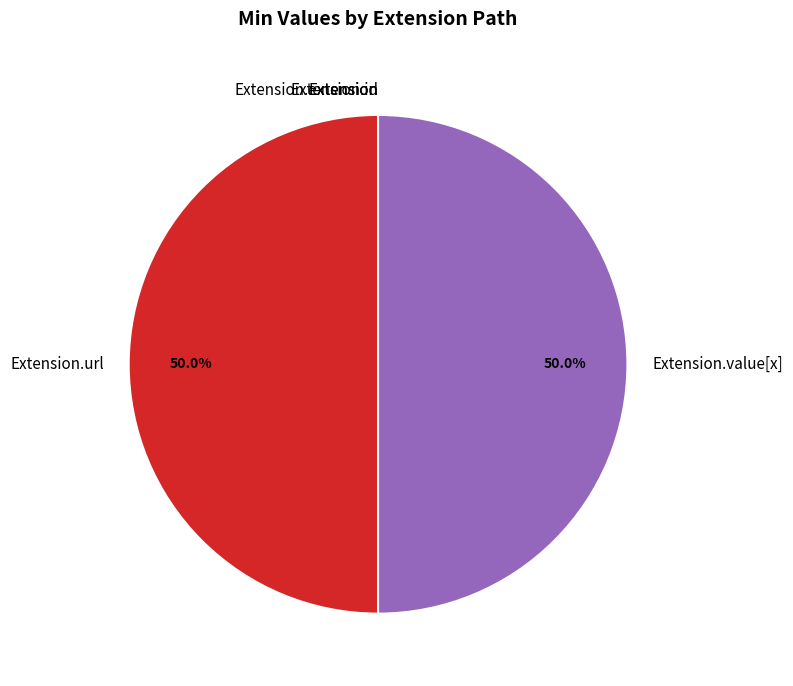

Is it true that Extension.extension is 1% of the pie?

False